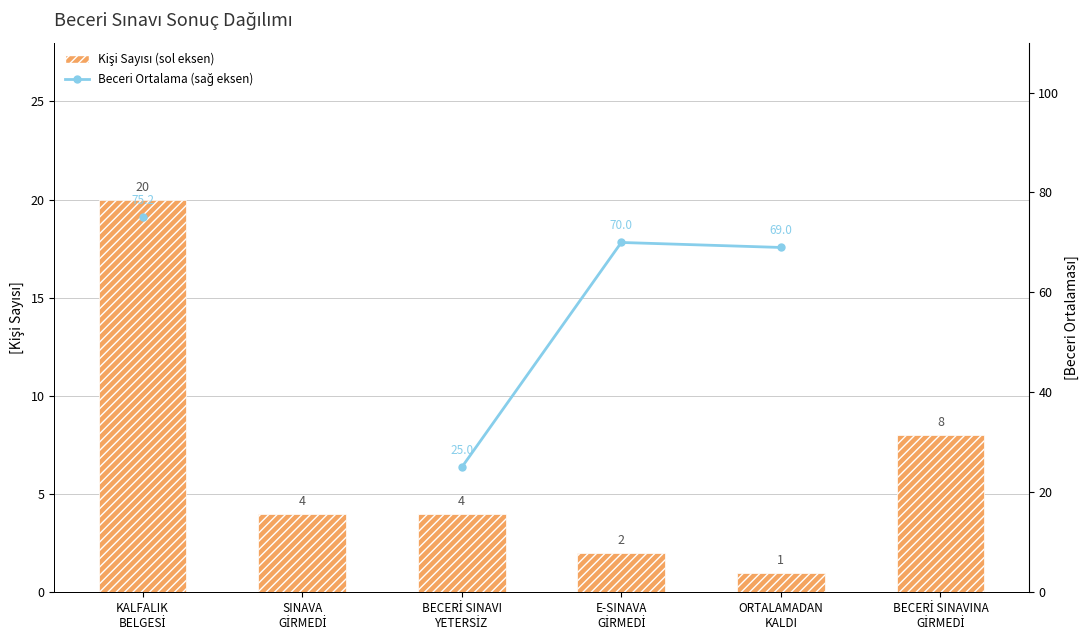

How many groups of bars are there?

6